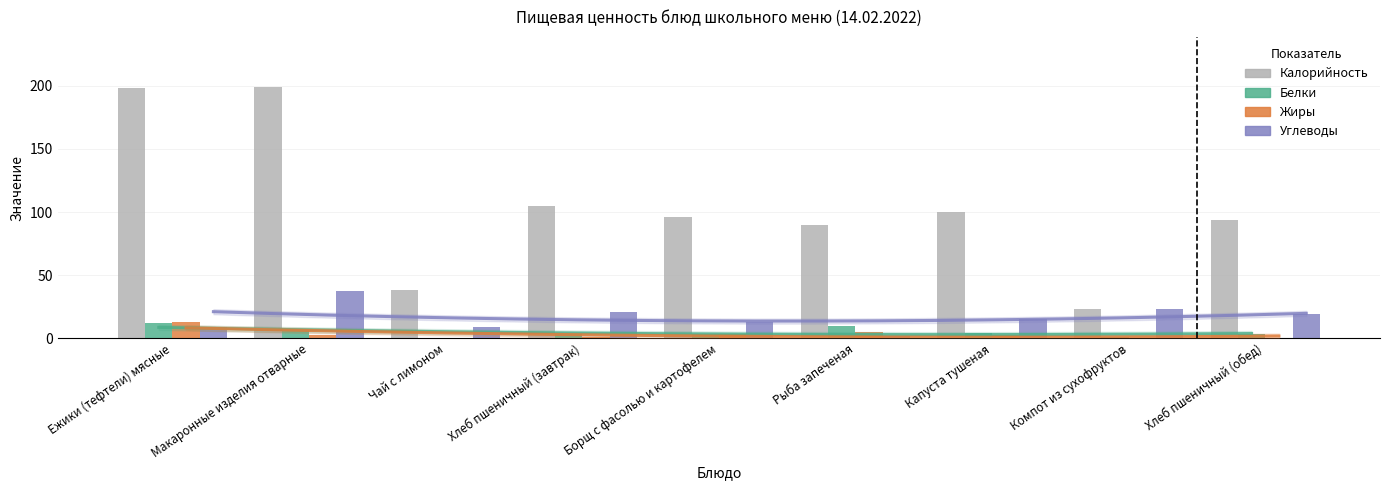

Rank the series at Чай с лимоном from highest to lowest value.

Калорийность, Углеводы, Белки, Жиры